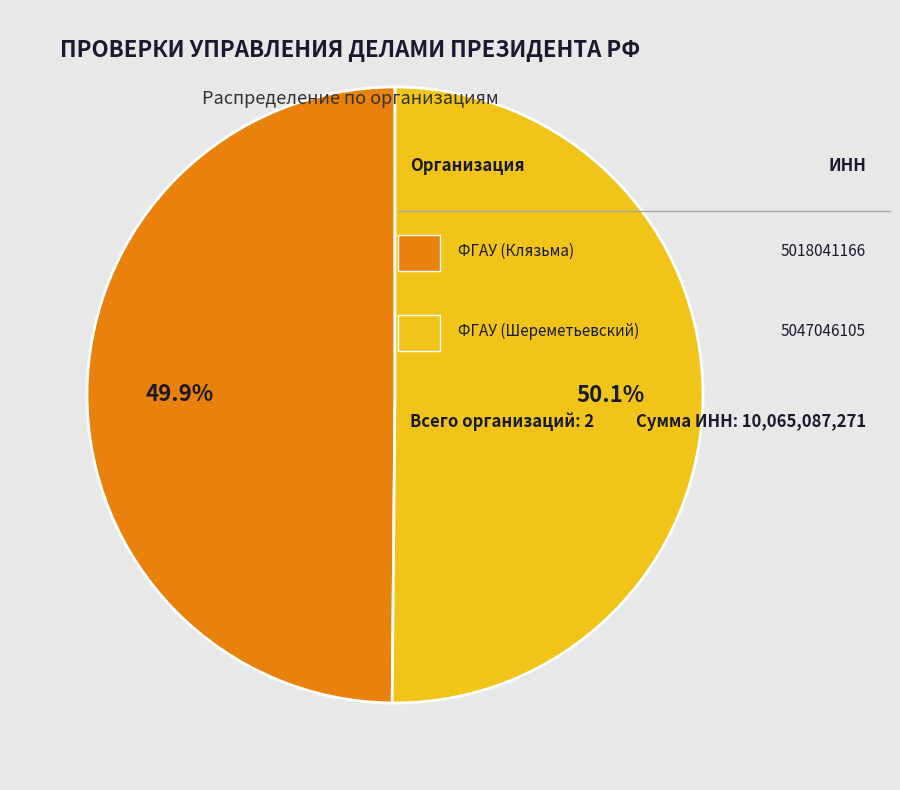

How many slices are in this pie chart?

2